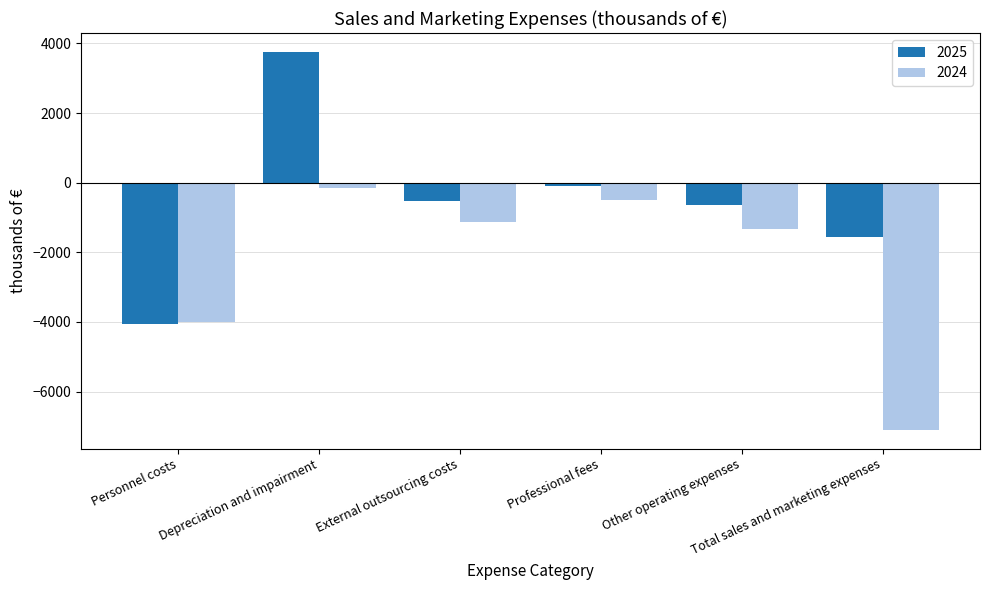

What is the greatest value displayed?

3755